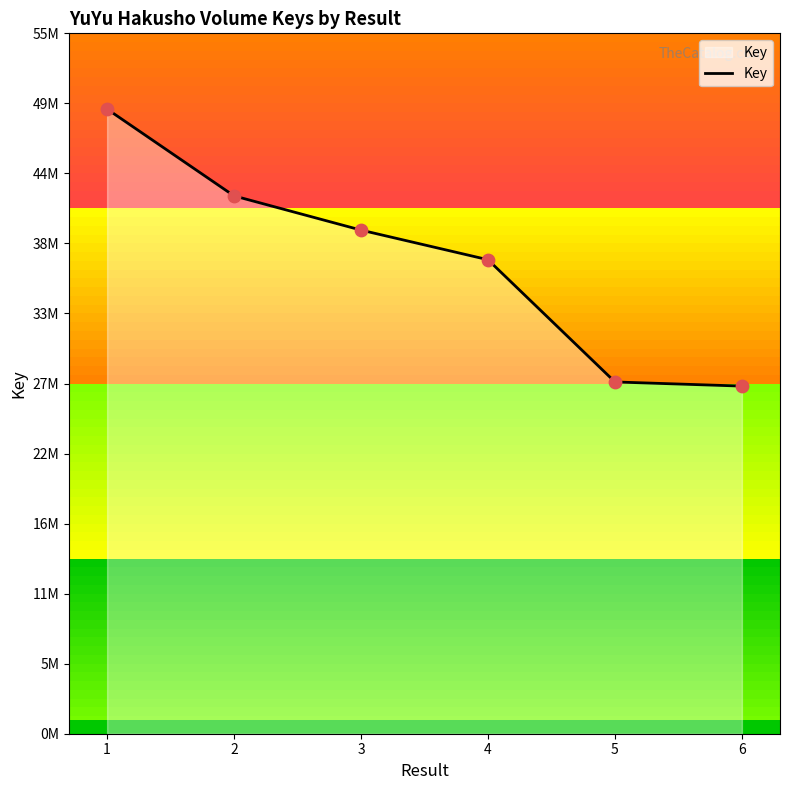

What is the change in value from 4 to 5?

-9596594